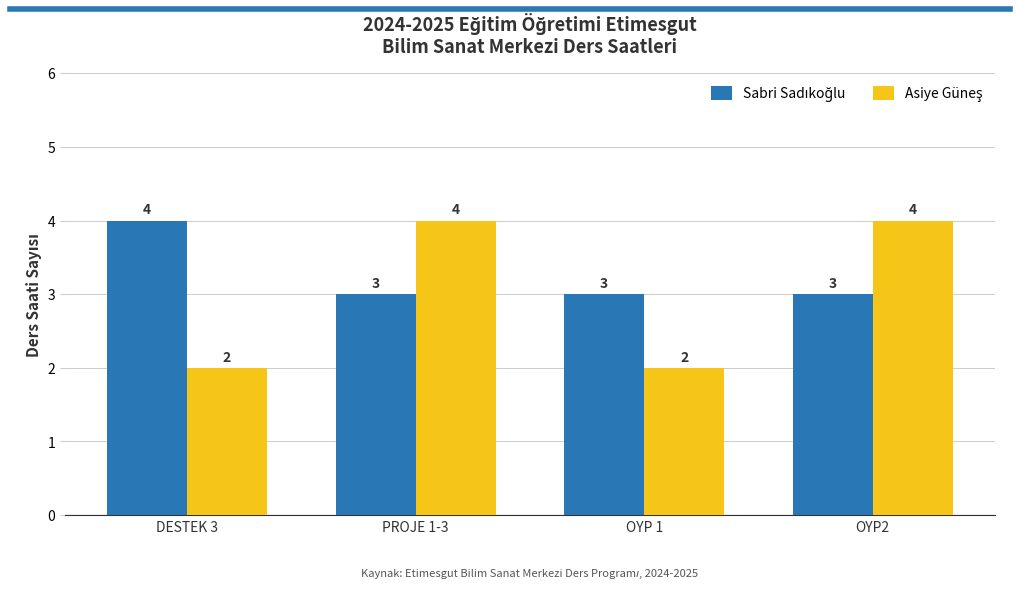

What is the total value across all series at DESTEK 3?

6